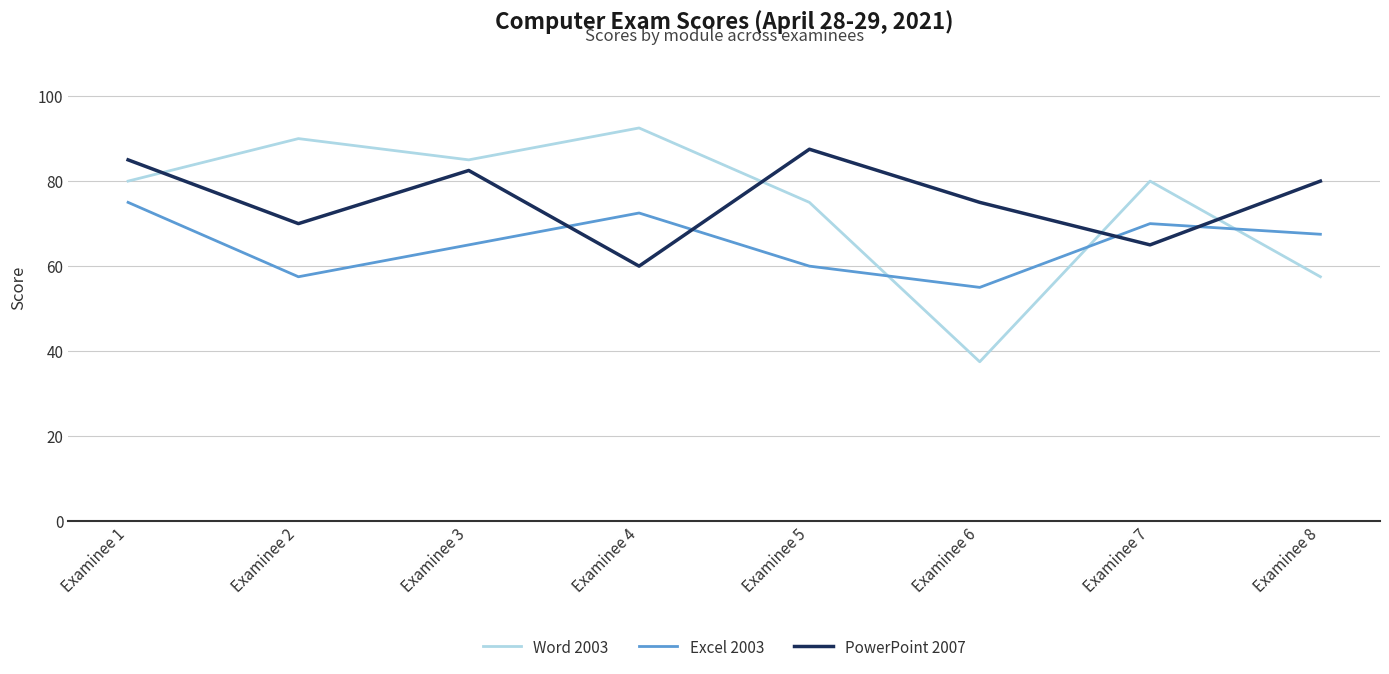

True or false: PowerPoint 2007 has a value of 19.6 at Examinee 1.

False